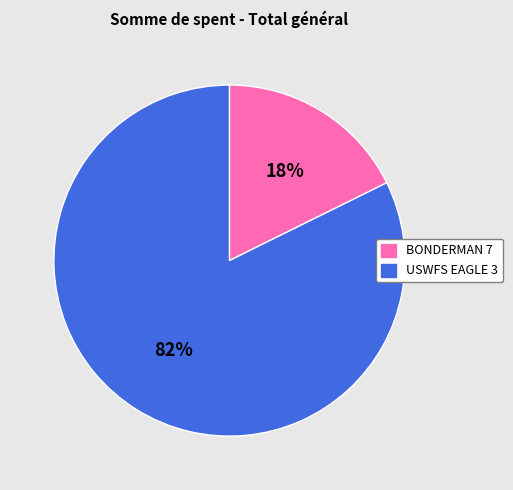

Rank the categories by value from highest to lowest.

USWFS EAGLE 3, BONDERMAN 7